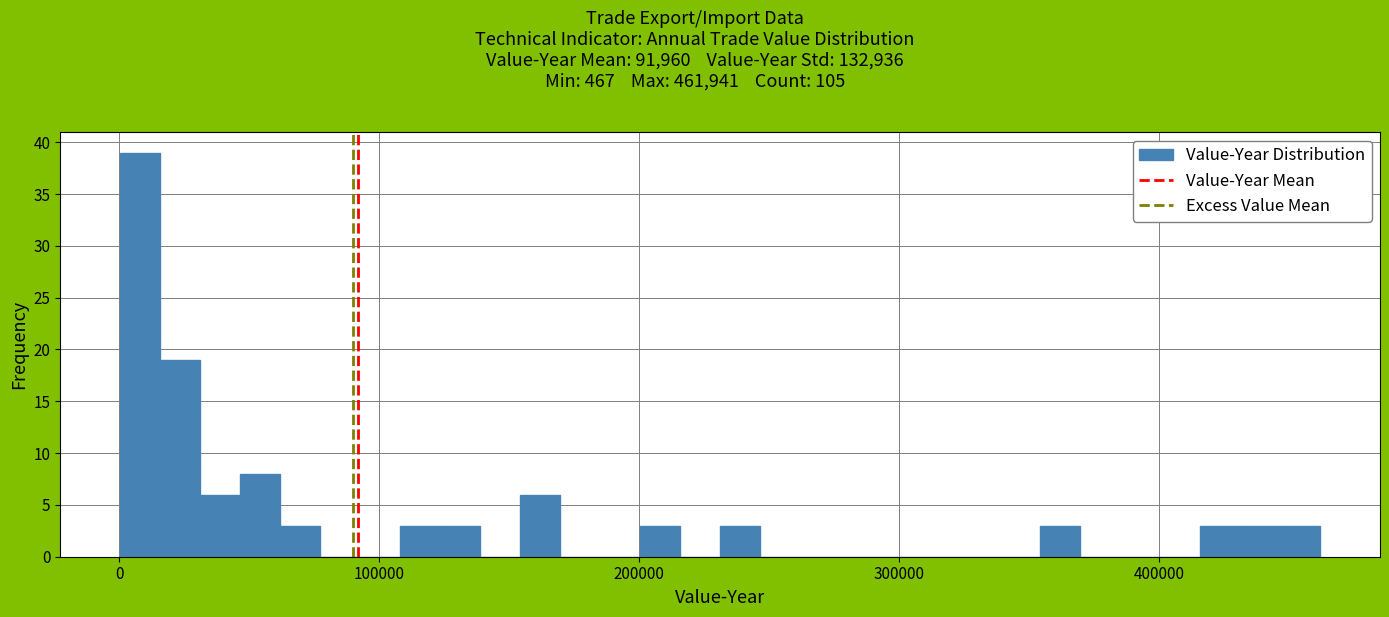

Read against the x-axis, roughly where is the centre of the tallest bar?

10000